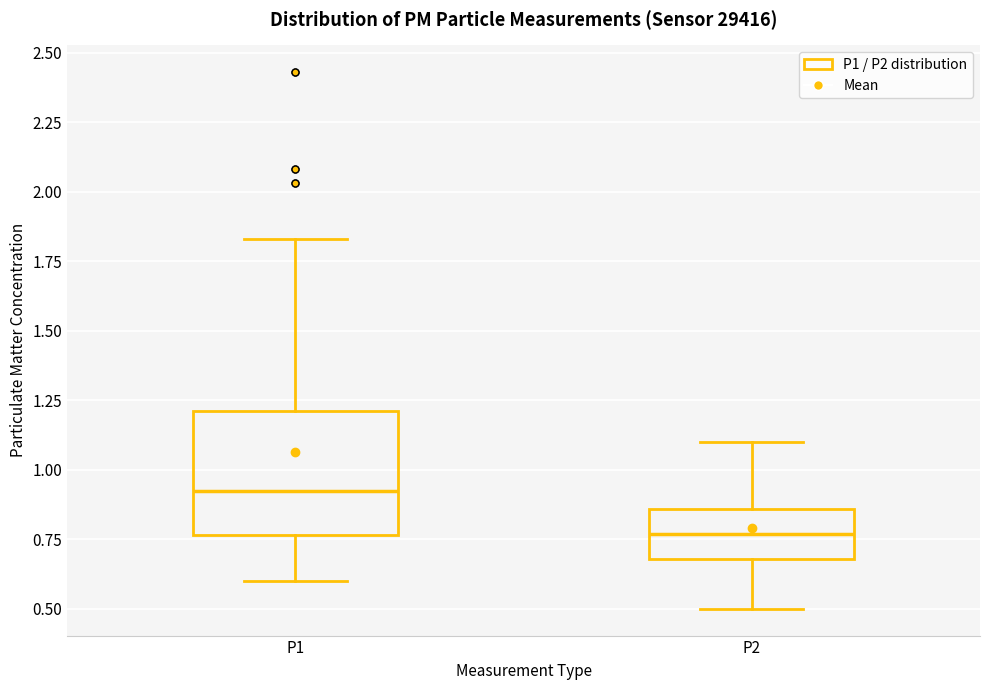

Reading left to right, read every box against the y-axis: the position of its median line, the range the box covers, and the ends of its whiskers. The values are not printed on the chart, so give them approximately, as read against the axis.

P1: median 0.95, box 0.75 to 1.20, whiskers 0.60 to 1.85
P2: median 0.75, box 0.70 to 0.85, whiskers 0.50 to 1.10